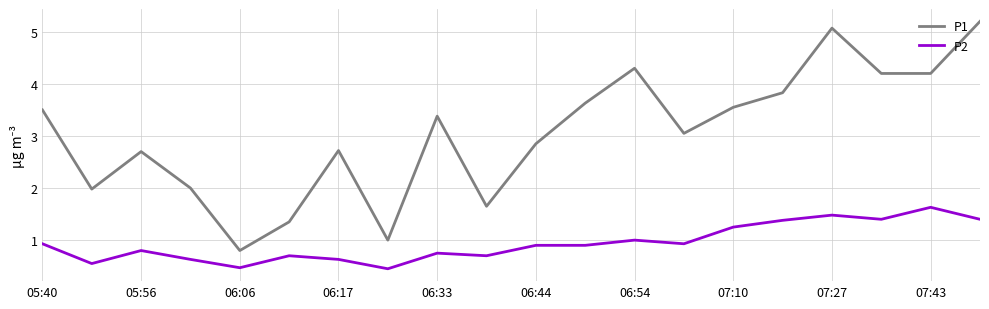

What is the average value of the P1 series?

3.0